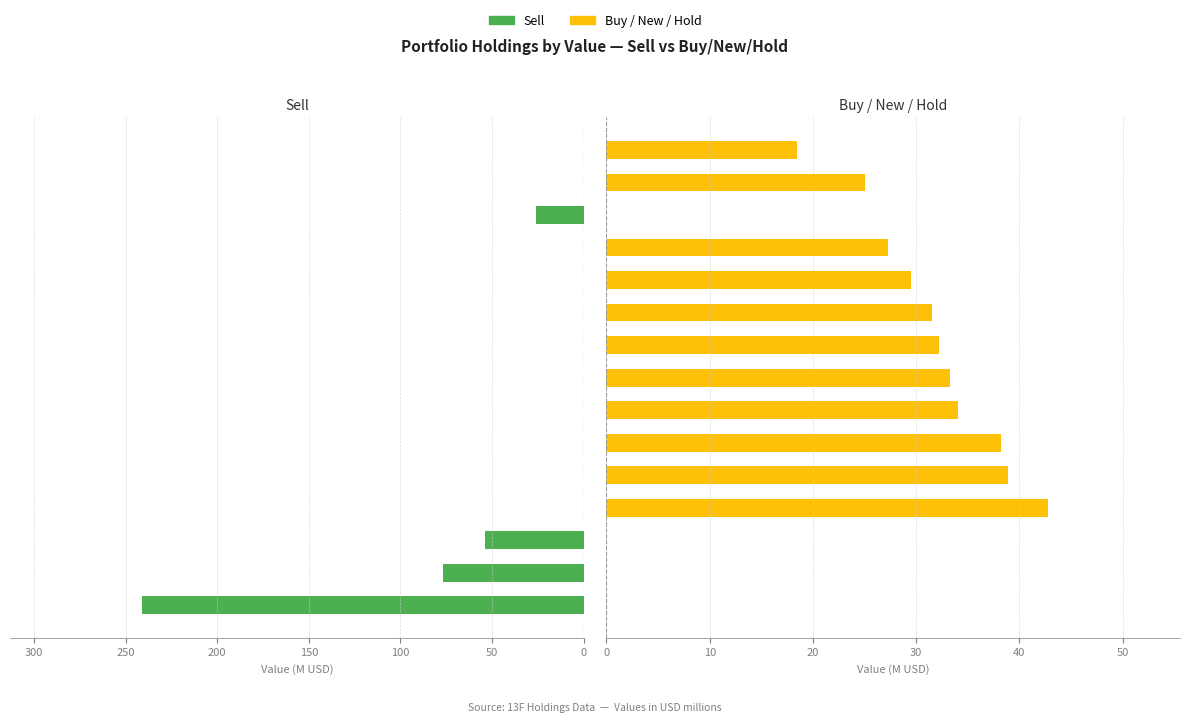

How many positive values does the Sell series have?

4